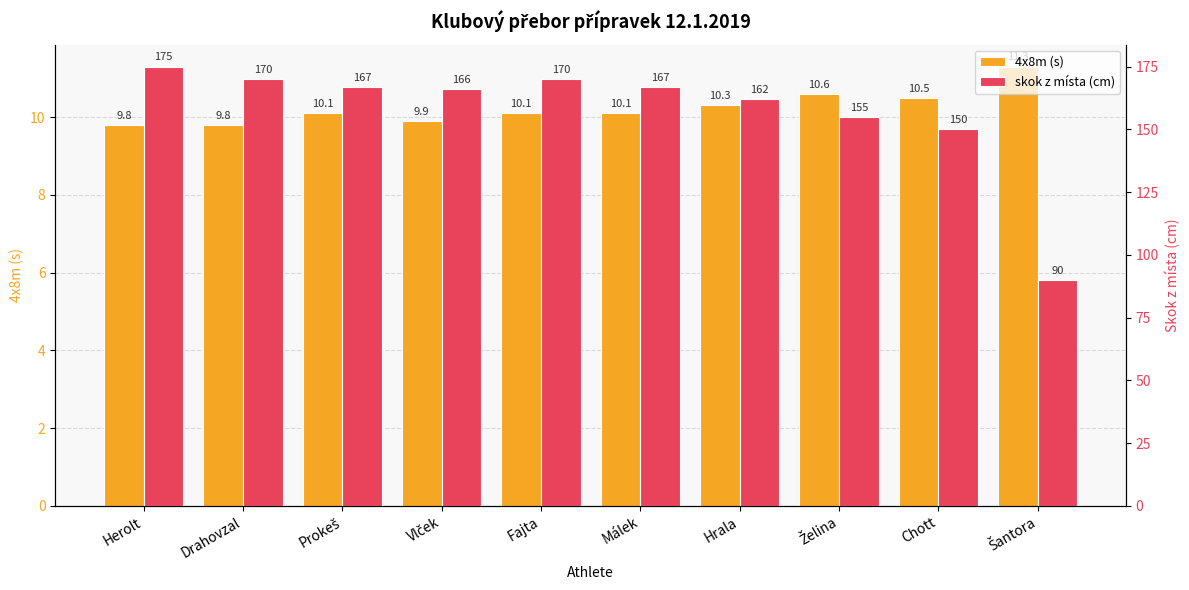

What is the average value of the 4x8m (s) series?

10.2